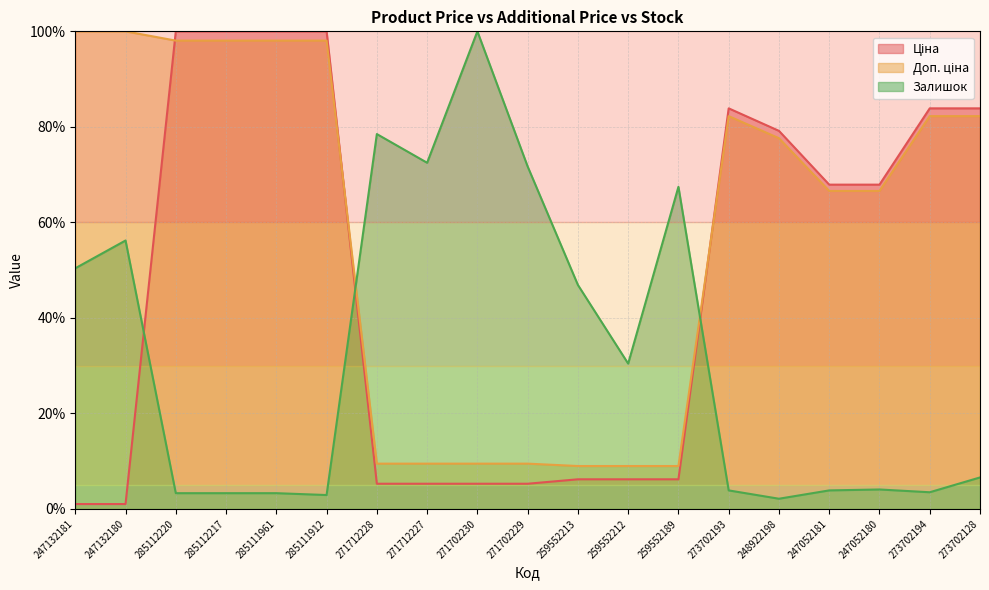

Where is the first local maximum for Залишок?

247132180